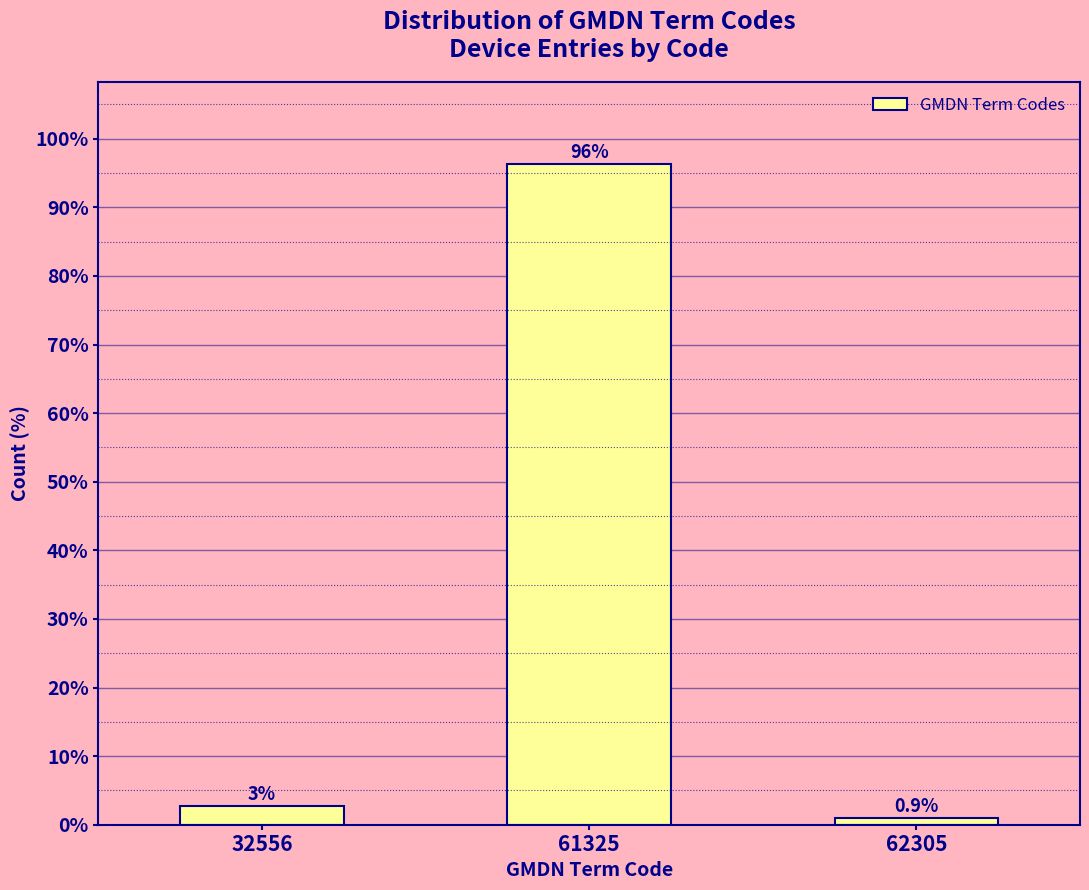

Rank the categories by value from lowest to highest.

62305, 32556, 61325